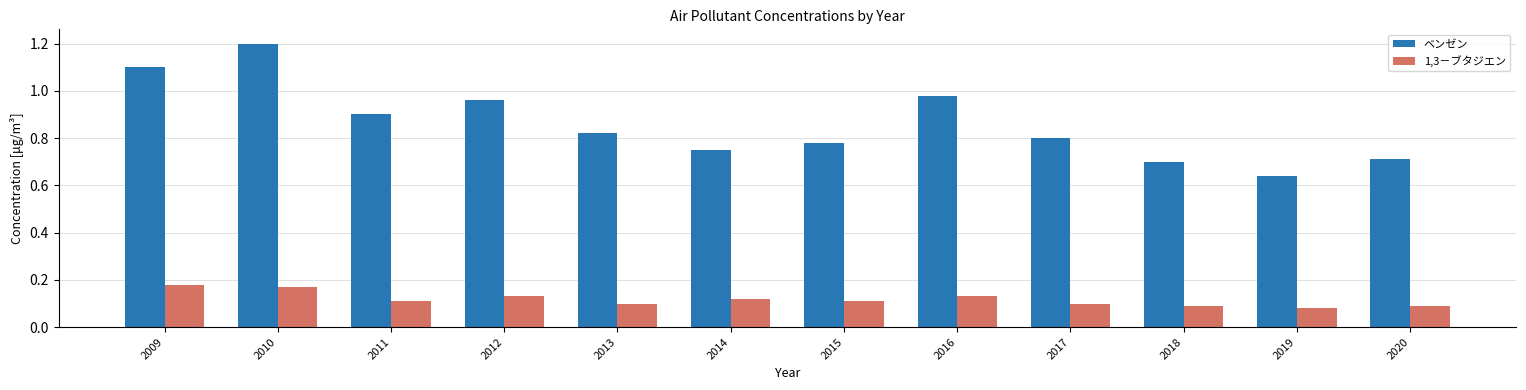

What is the average value of the ベンゼン series?

0.9